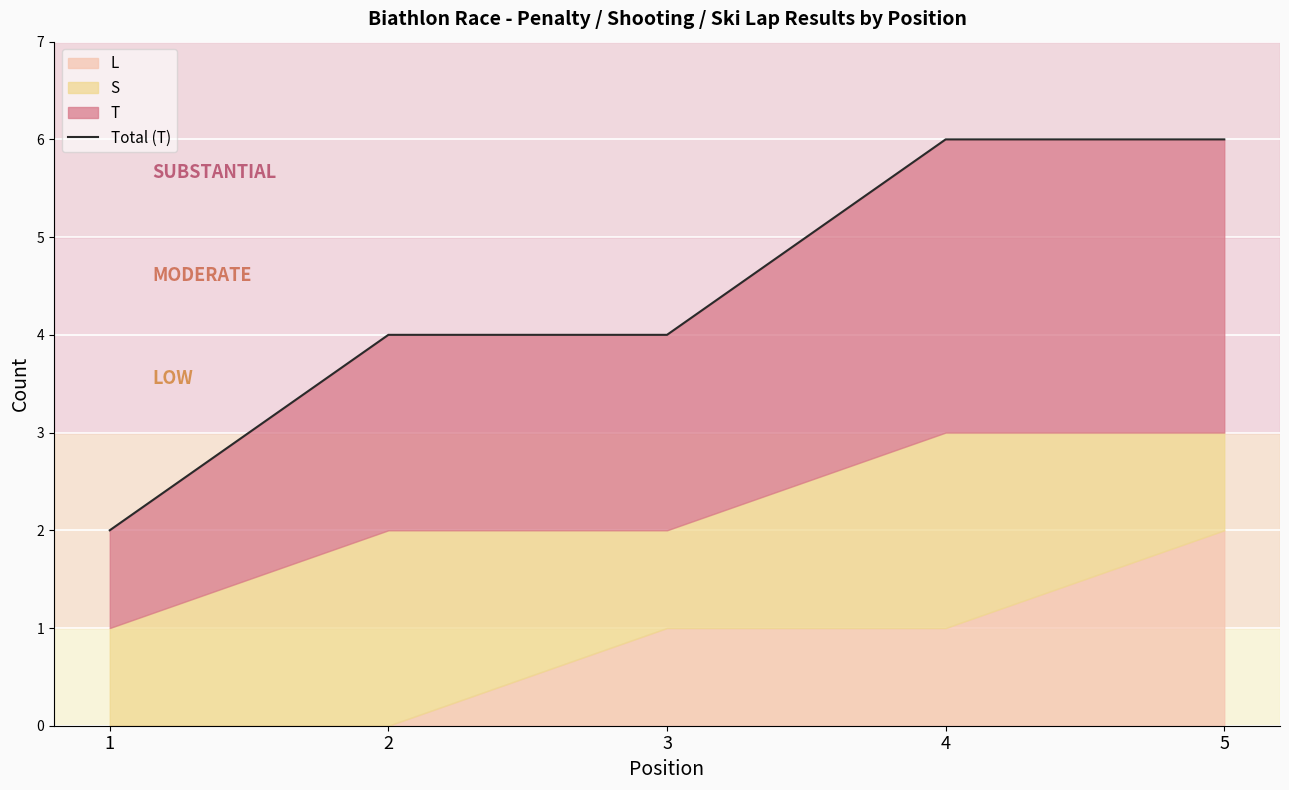

The chart shows a value of 6 at 4. True or false?

True